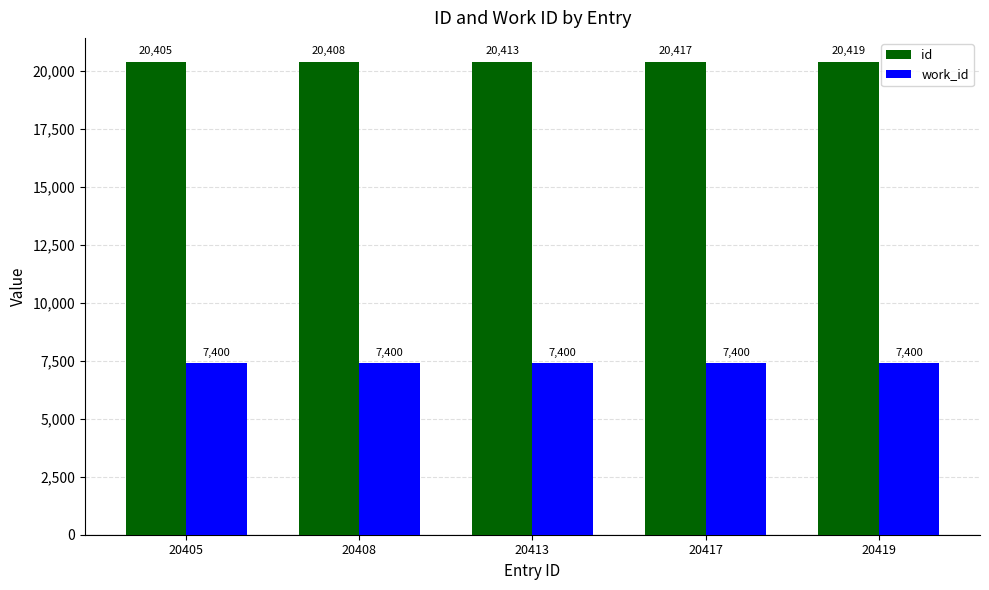

True or false: id has a value of 20413 at 20413.

True